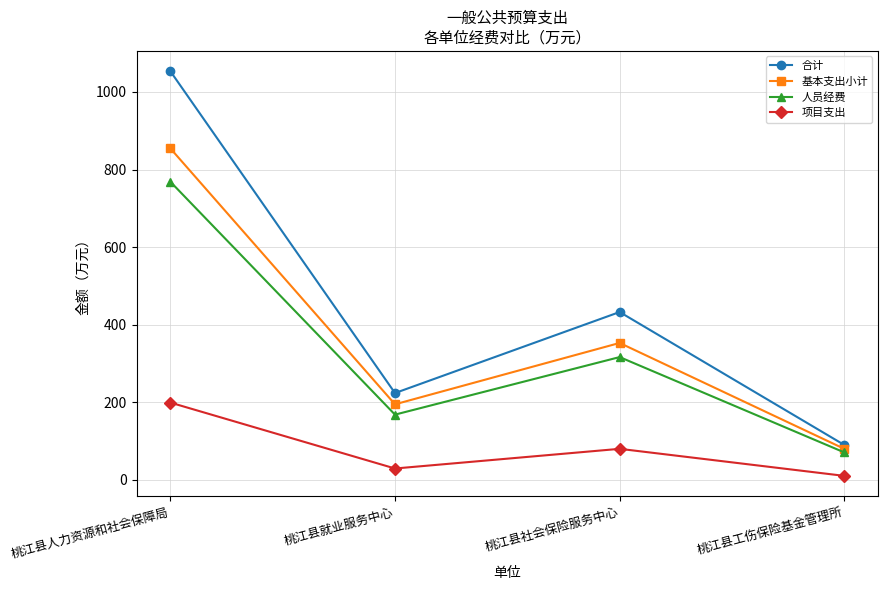

What is the minimum value shown in the chart?

10.0